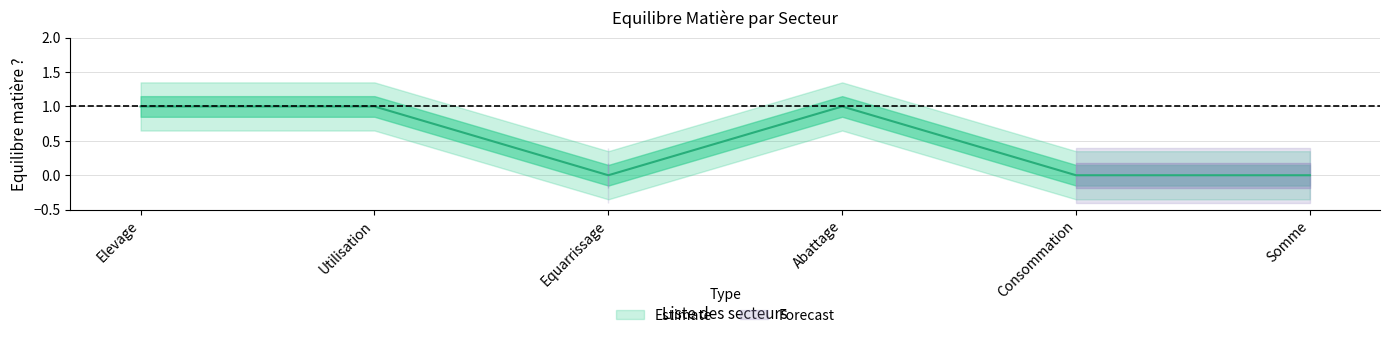

True or false: Equarrissage and Abattage intersect in this chart.

False